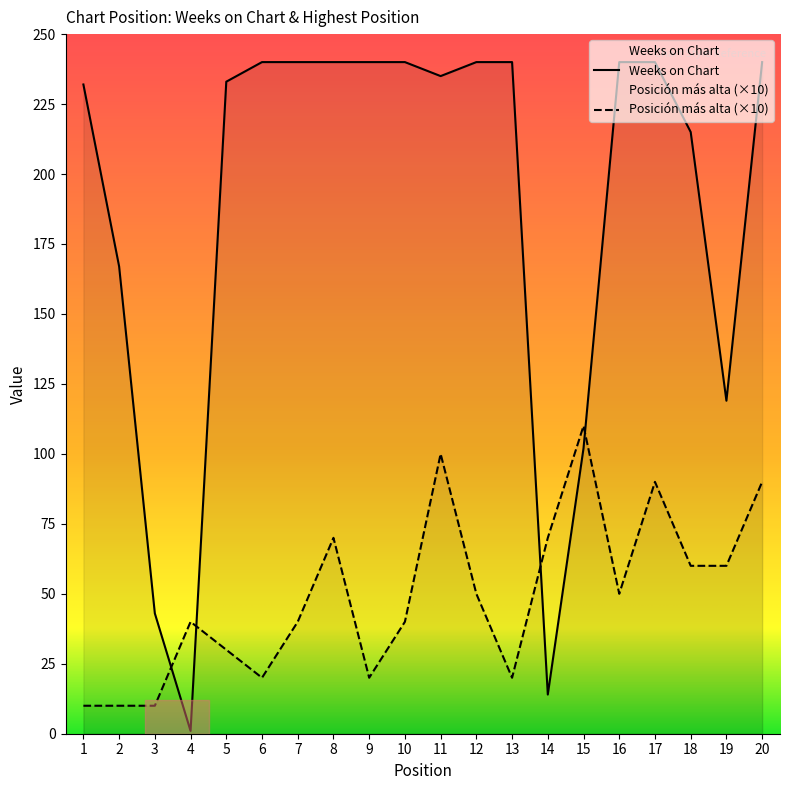

Does the chart display data point markers on the line(s)?

No